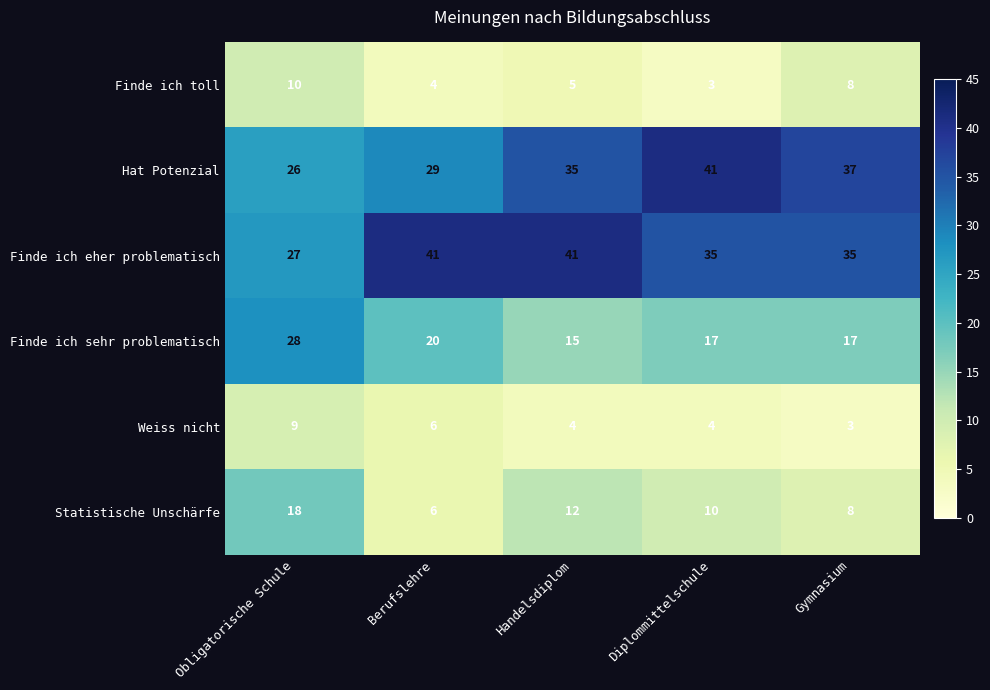

How many Finde ich eher problematisch values are between 35 and 41?

4